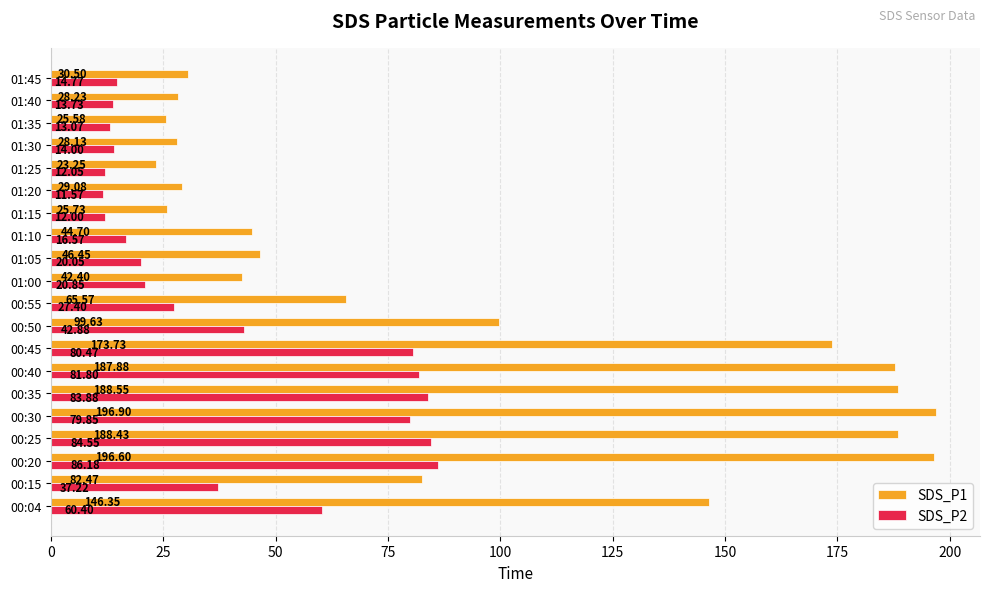

What is the difference between the maximum and minimum values in the SDS_P2 series?

74.6